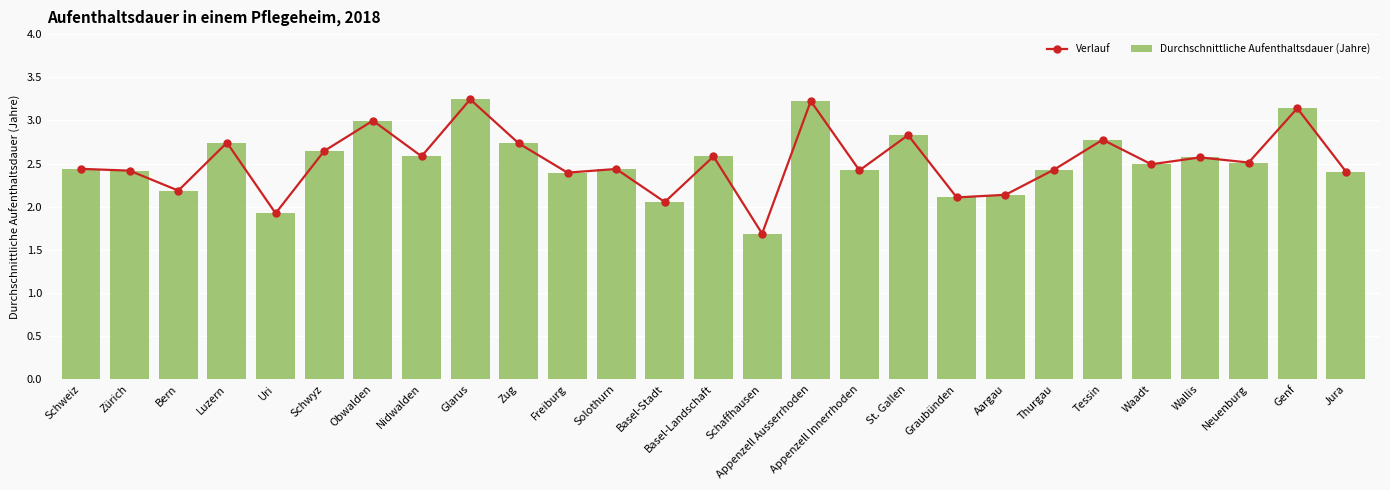

What is the label of the 19th bar from the right?

Glarus